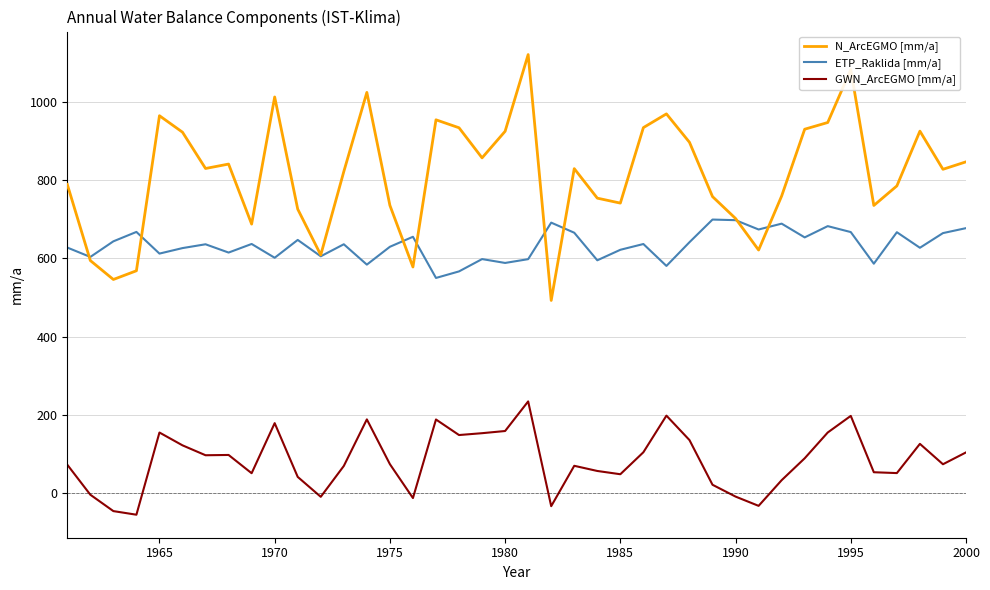

Rank the series by their average value, from lowest to highest.

GWN_ArcEGMO [mm/a], ETP_Raklida [mm/a], N_ArcEGMO [mm/a]